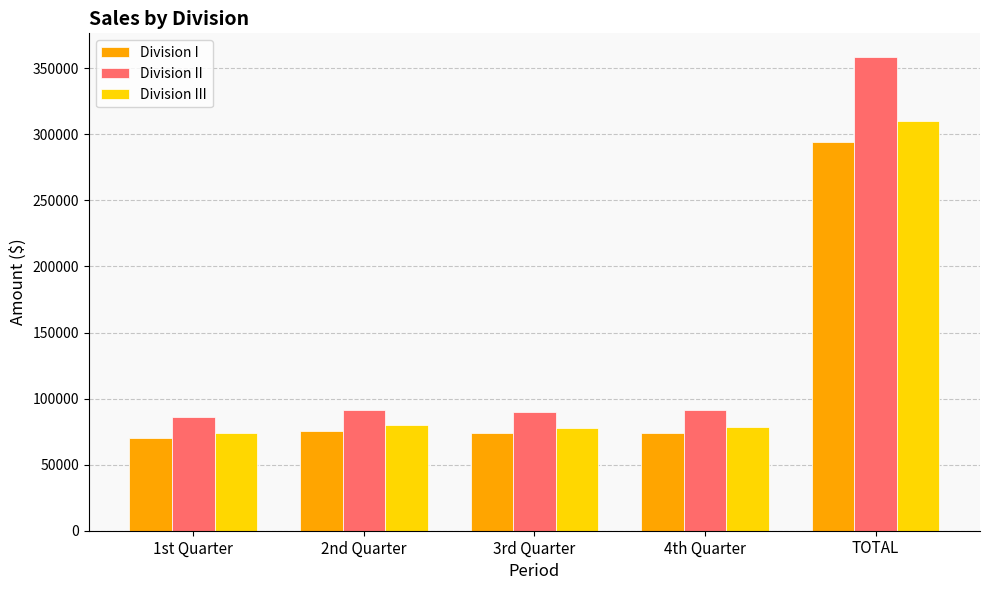

List the series in order of their peak value, highest first.

Division II, Division III, Division I